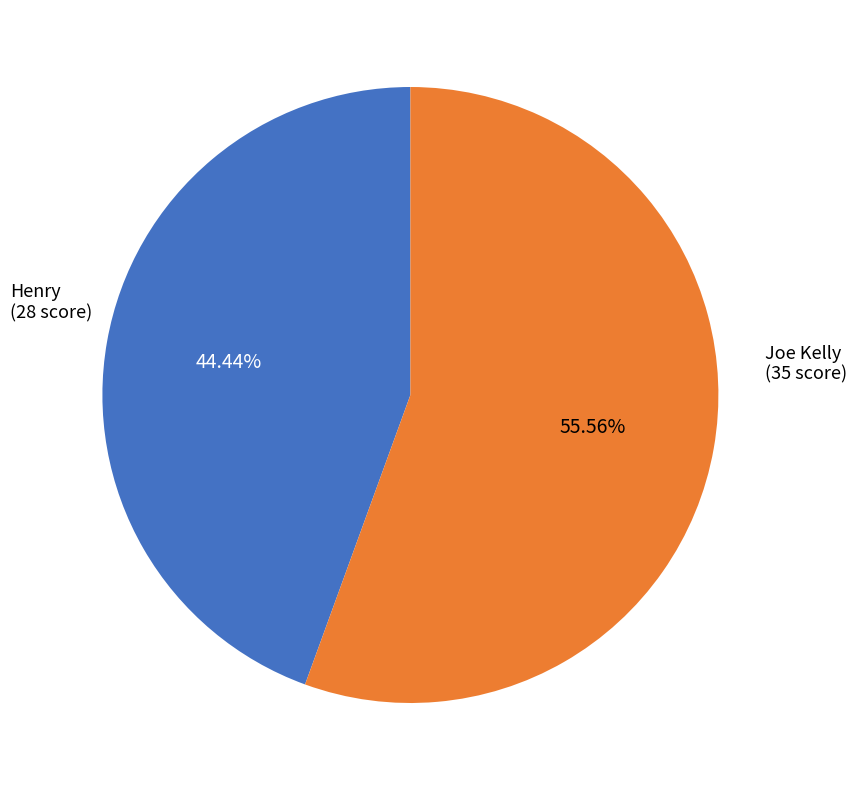

Does any single category account for the majority?

Yes